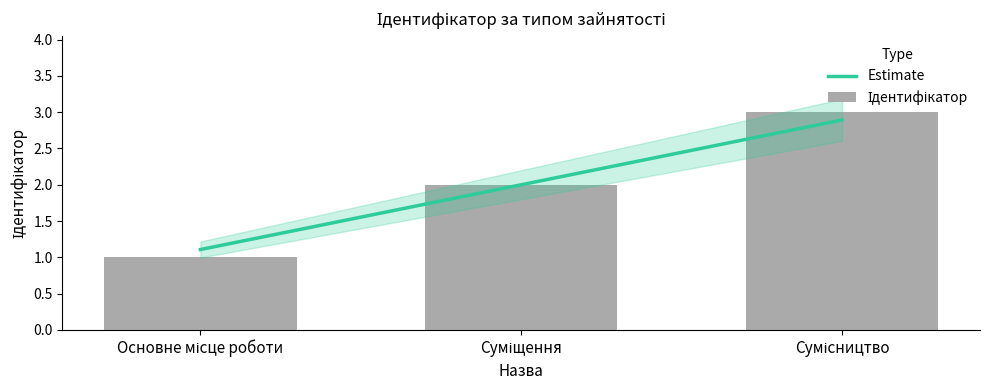

Between Сумісництво and Суміщення, which is larger?

Сумісництво